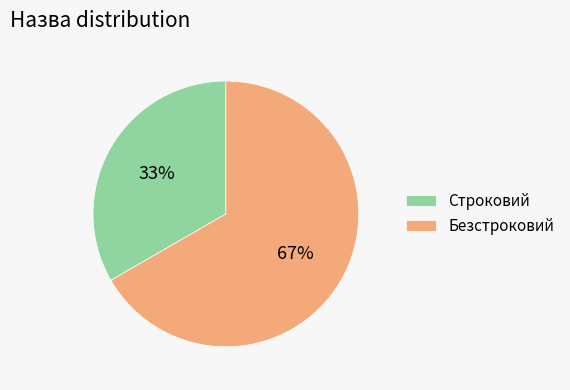

Rank the categories by value from highest to lowest.

Безстроковий, Строковий